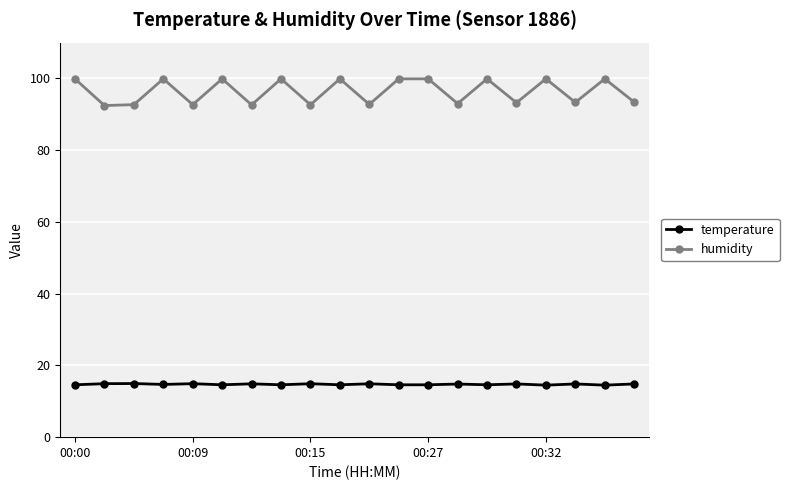

Does the chart display data point markers on the line(s)?

Yes